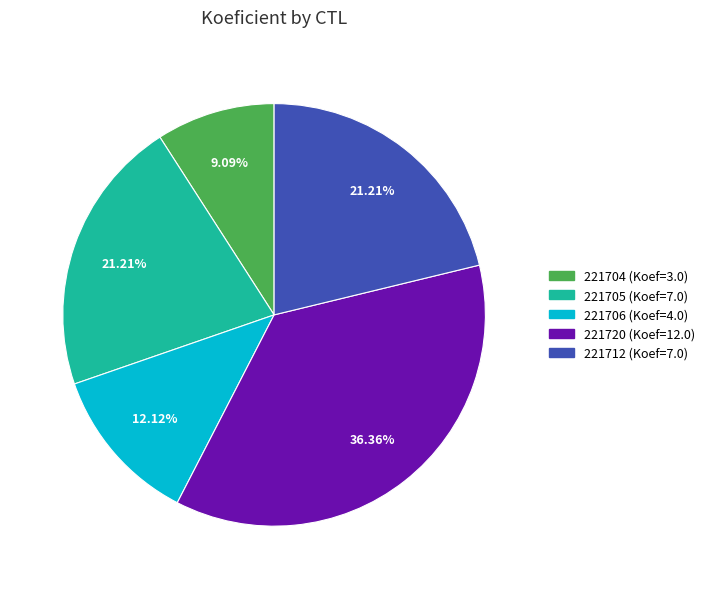

Is there any slice that represents more than half of the pie?

No